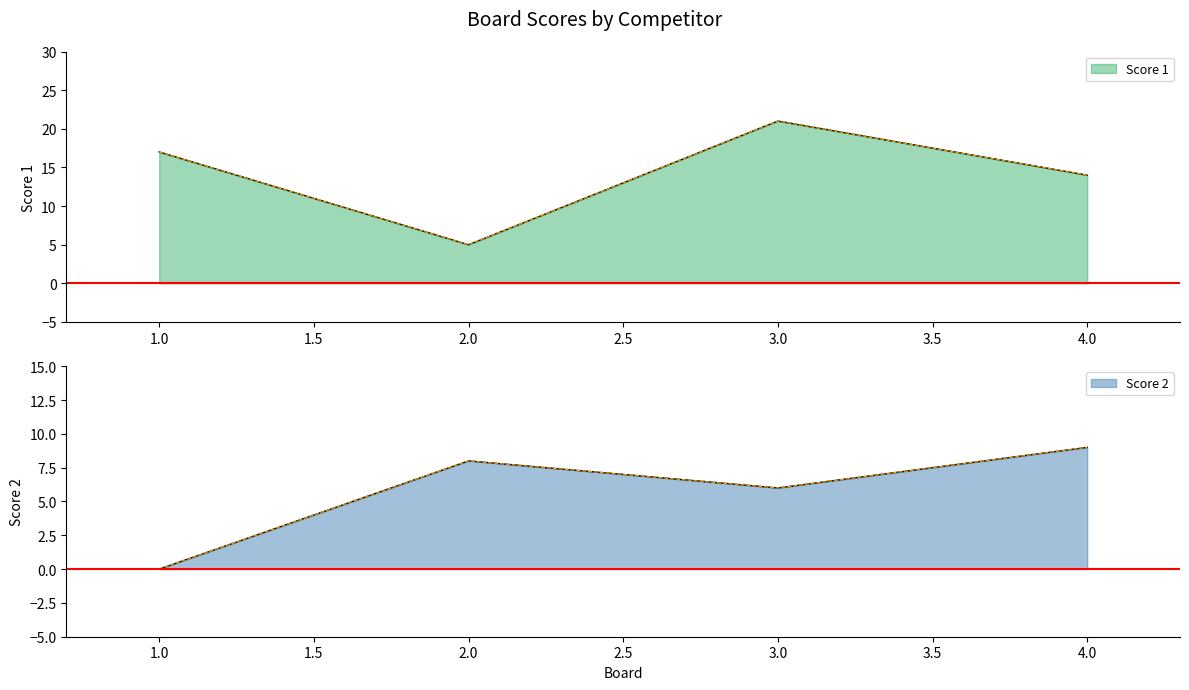

In Score 1, how many points are lower than both neighbors (excluding endpoints)?

1